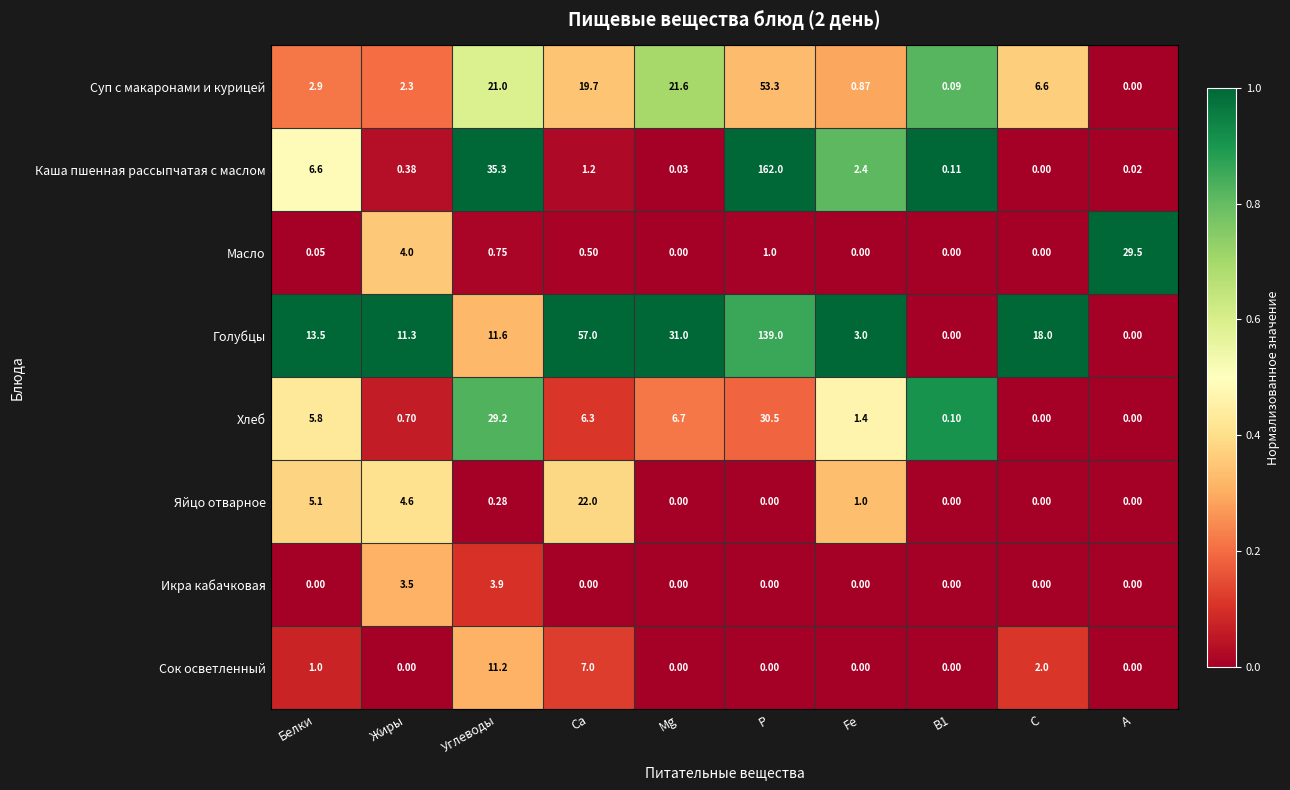

At which category is the sum across all series the highest?

Р